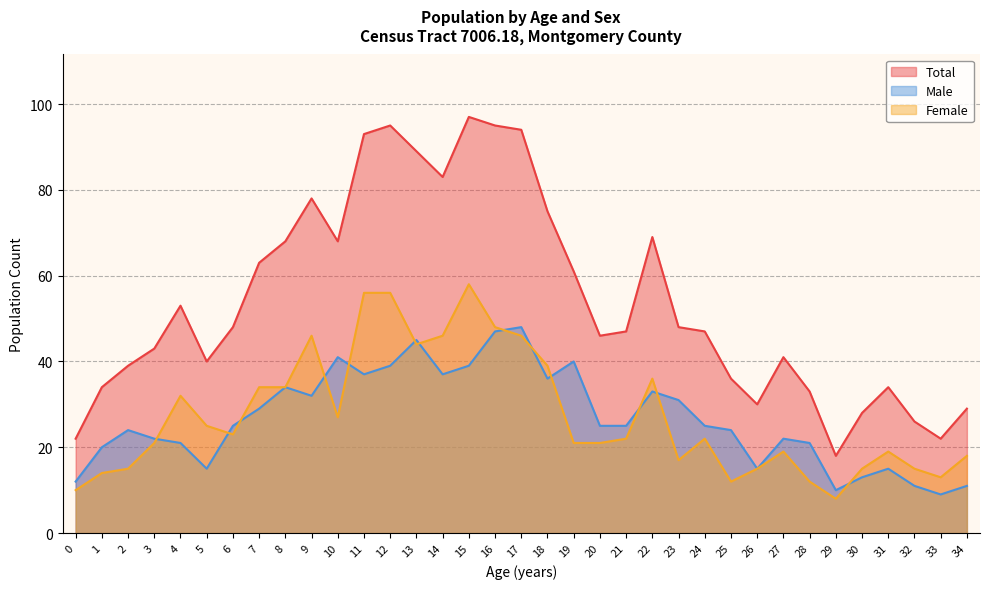

True or false: Female has a value of 56 at 11.

True